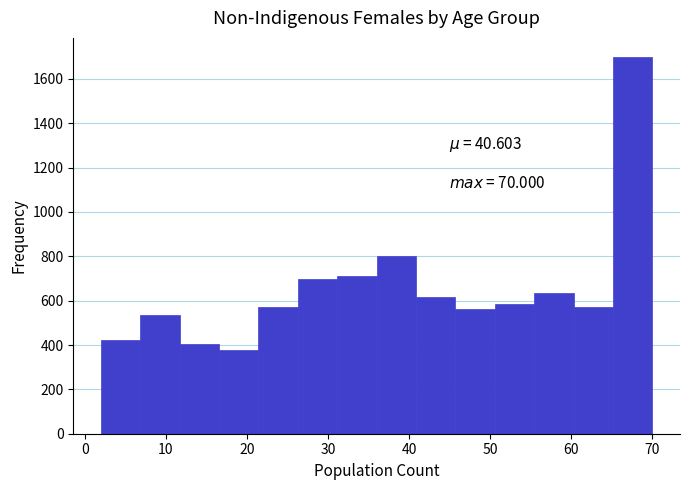

Over which range of the x-axis is the bar tallest?

65 to 70